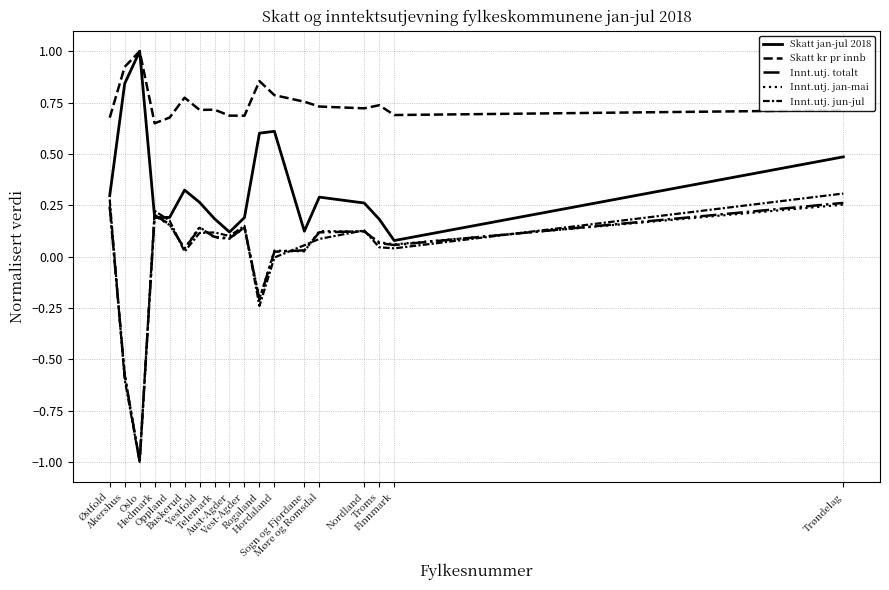

Which has a higher value, Sogn og Fjordane or Finnmark?

Sogn og Fjordane